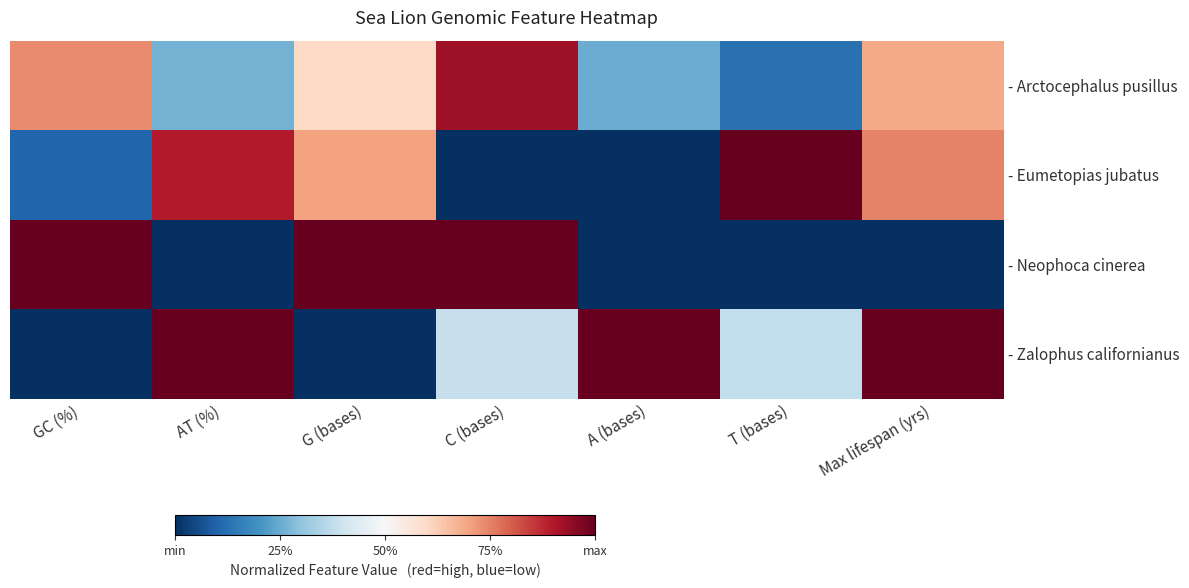

Rank the series by their maximum value, from highest to lowest.

- Eumetopias jubatus, - Neophoca cinerea, - Zalophus californianus, - Arctocephalus pusillus